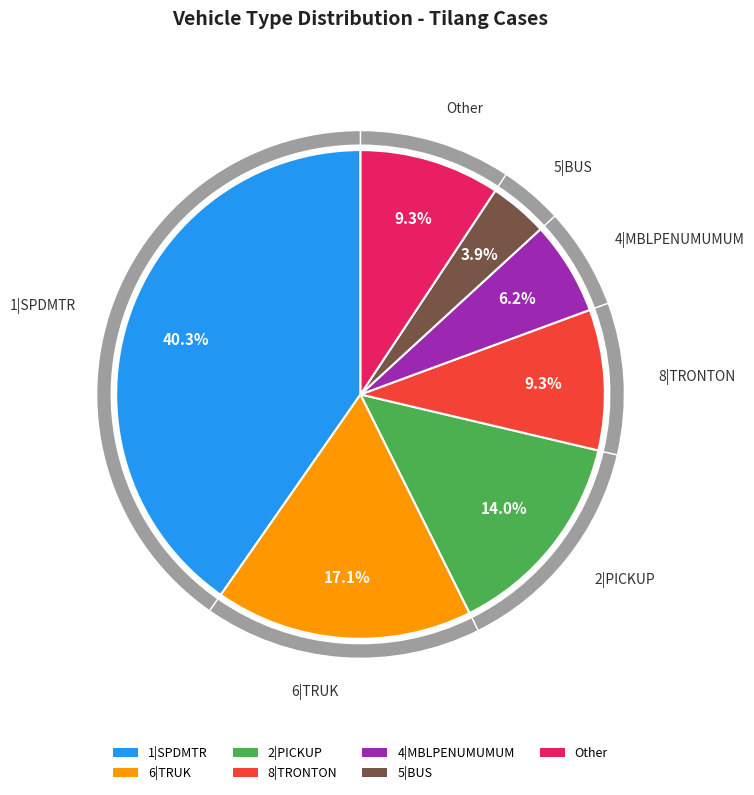

To the nearest percent, what percentage of the pie is SPDMTR?

40%